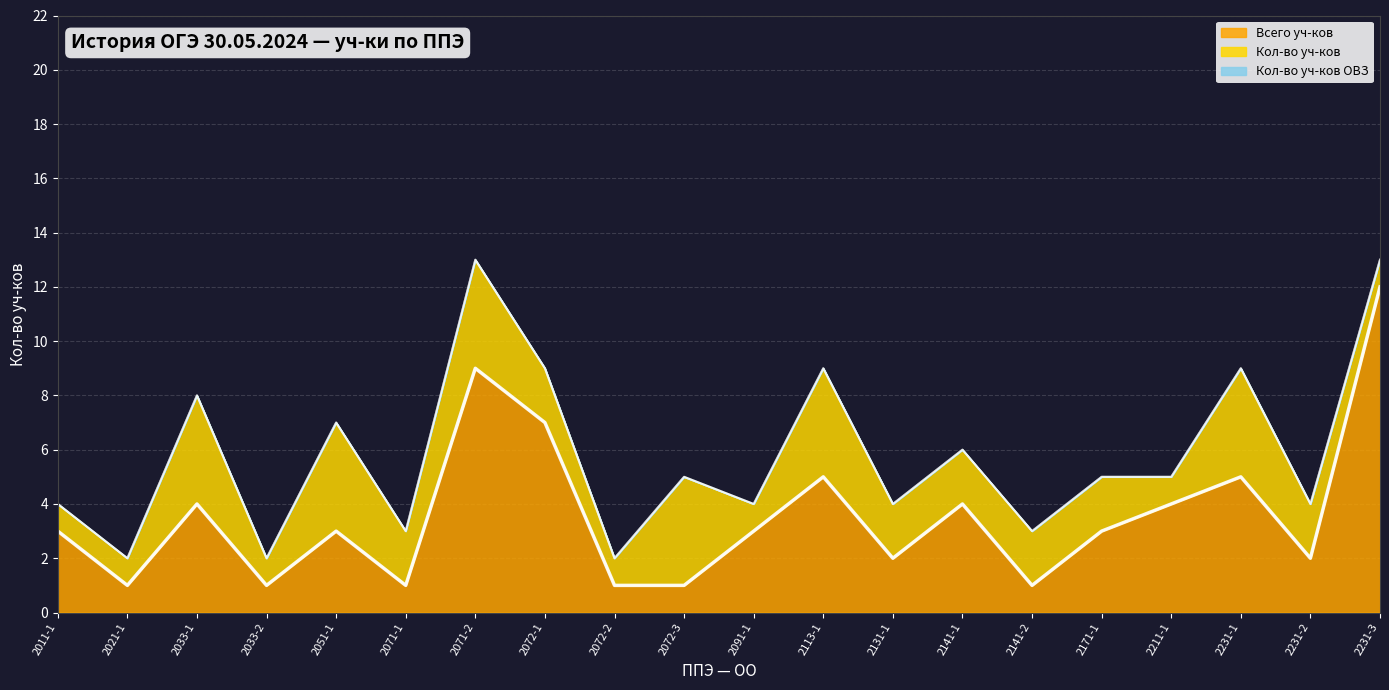

How many lines are shown in the chart?

3